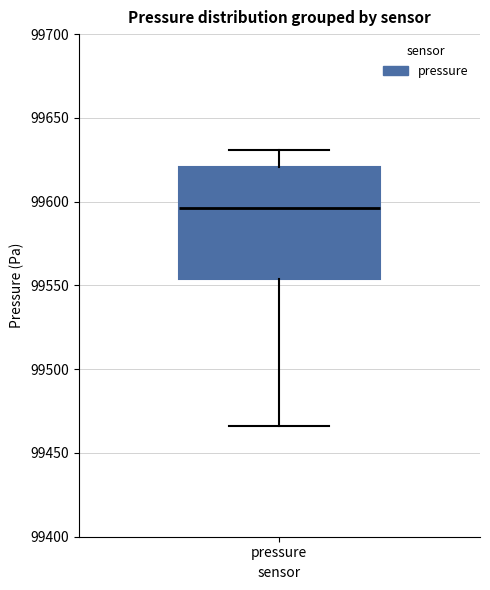

Transcribe this box plot: give where the median line is, the range the box spans, and where the two whiskers end, as read against the y-axis. The values are not printed on the chart, so give them approximately, as read against the axis.

median 99595, box 99555 to 99620, whiskers 99465 to 99630